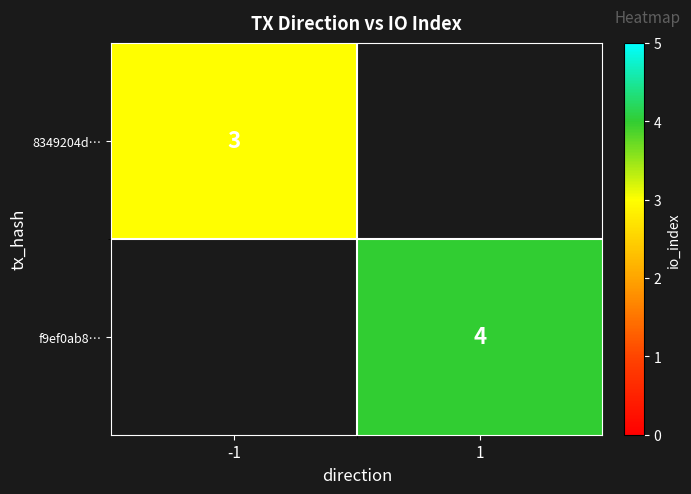

True or false: f9ef0ab8… has a value of 4 at 1.

True